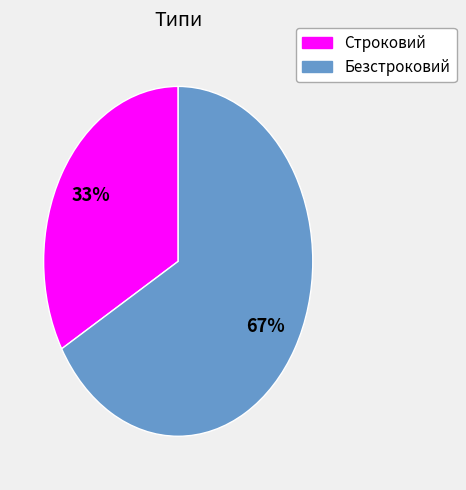

Which category has the smallest portion of the pie?

Строковий